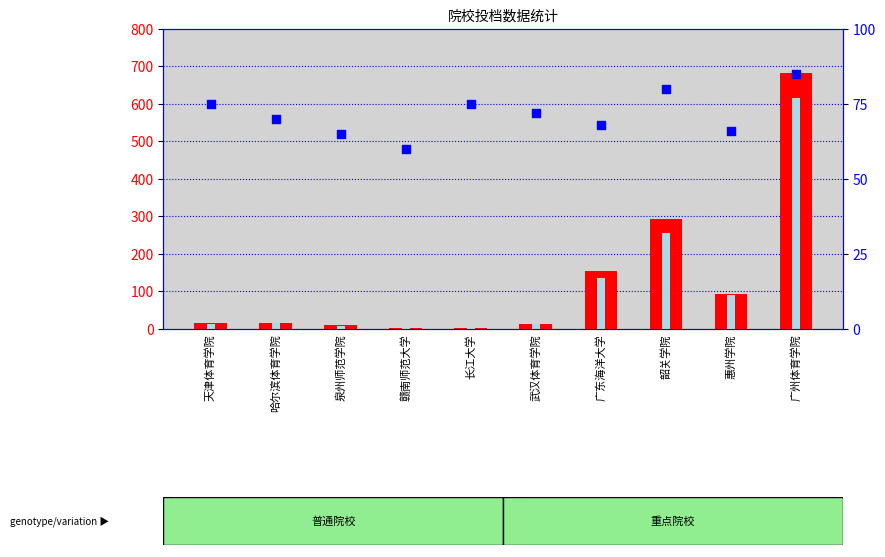

At which category is the sum across all series the highest?

广州体育学院